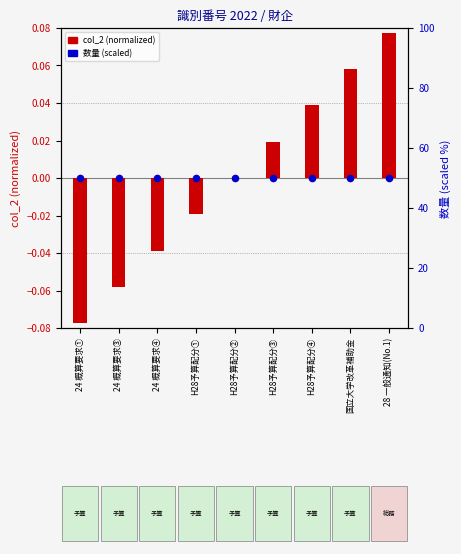

What are all the series names shown in the legend?

col_2 (normalized), 数量 (scaled)